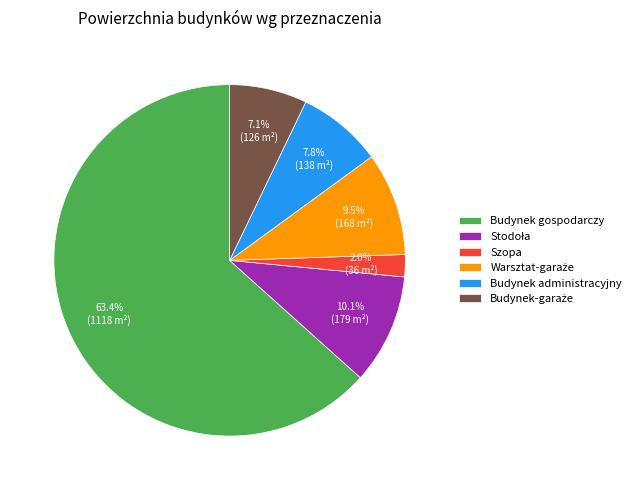

Which slice is the largest?

Budynek gospodarczy